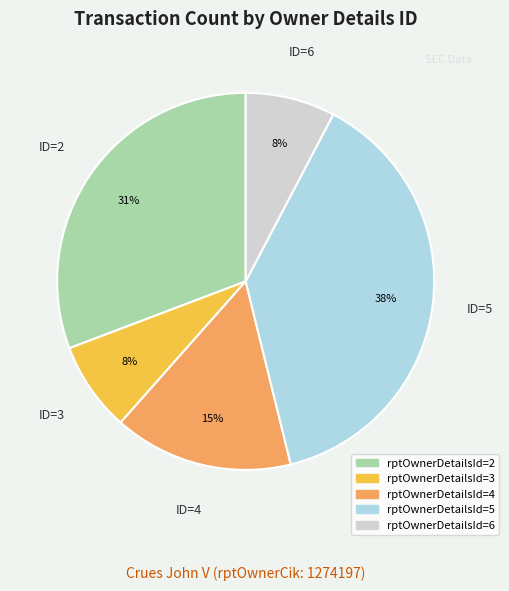

To the nearest percent, what percentage of the pie is rptOwnerDetailsId=4?

15%